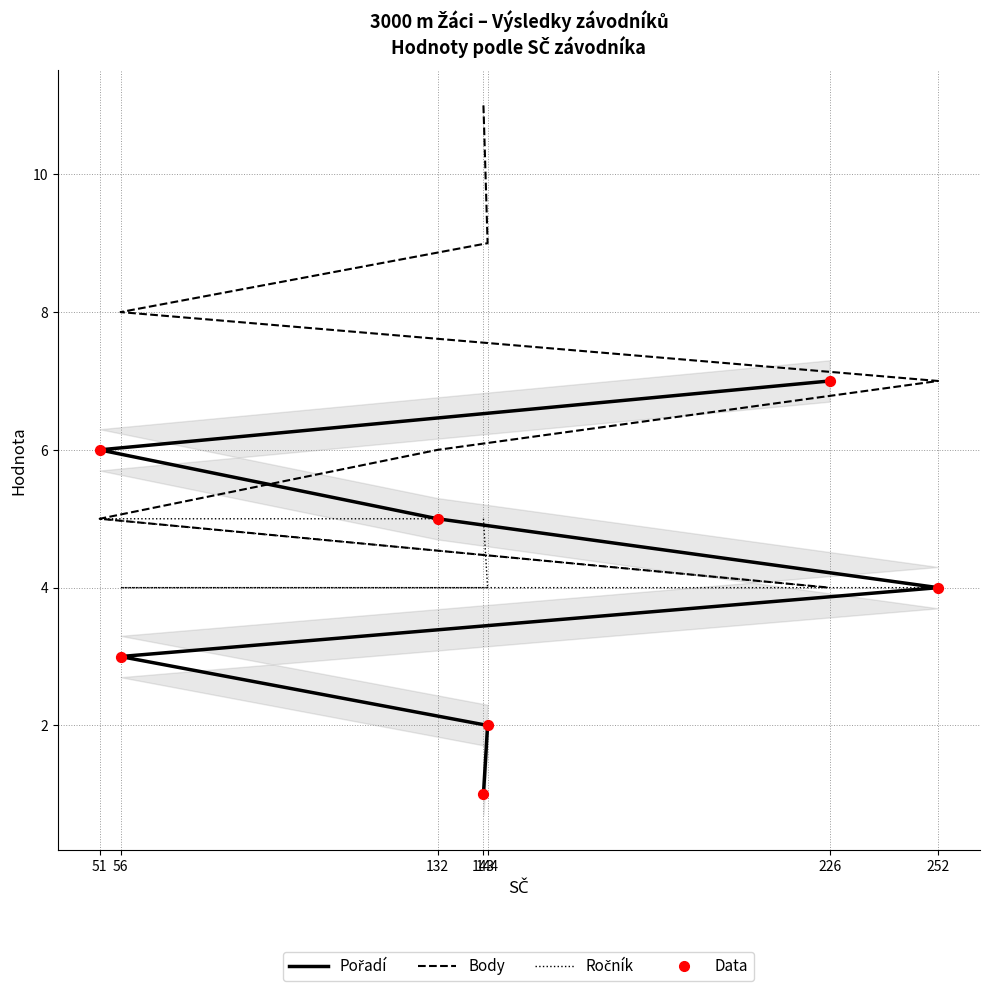

Which series reaches the minimum Y coordinate?

Pořadí